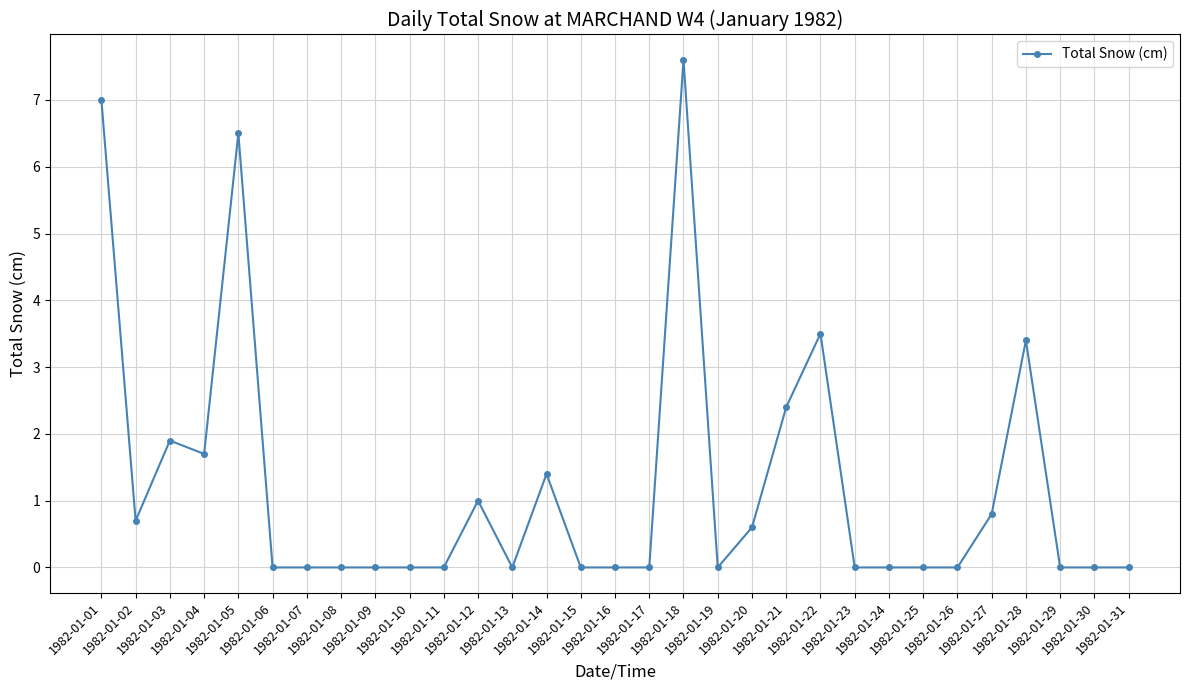

What is the sum of all values?

38.5